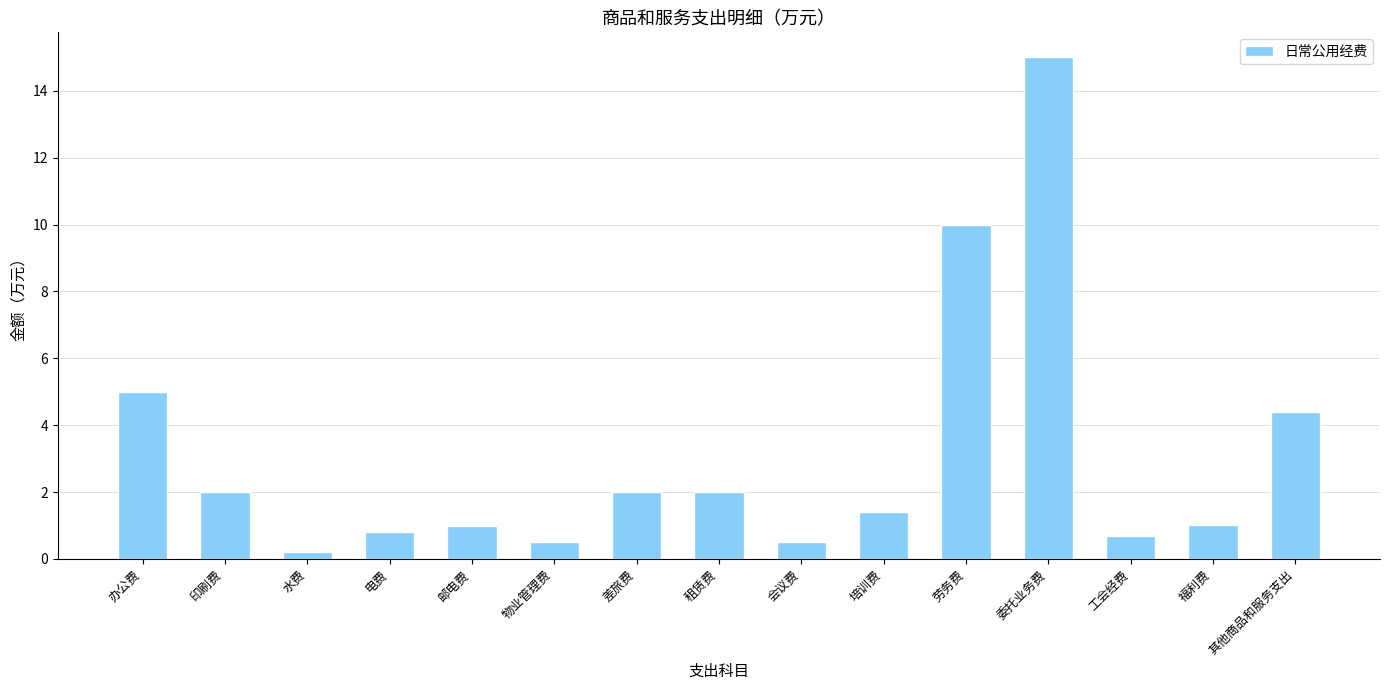

How many series are shown in this chart?

1